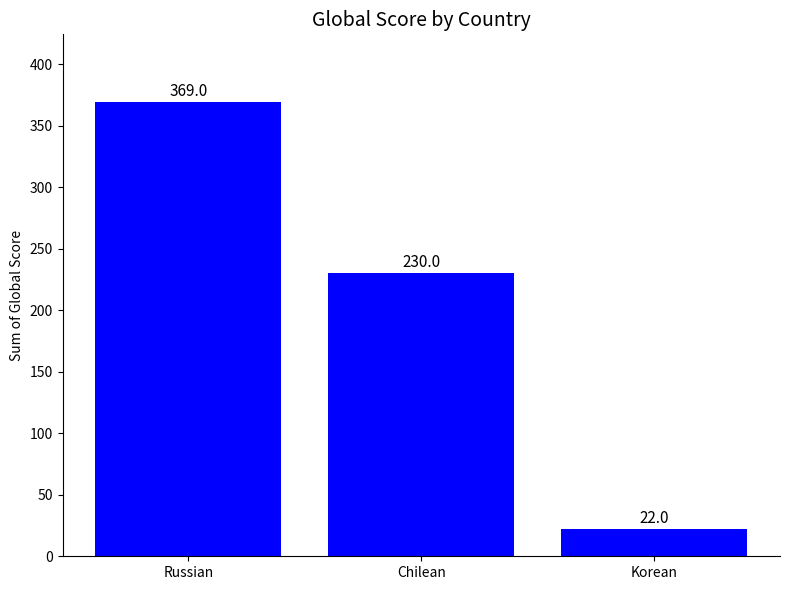

List the labels in order of value, smallest first.

Korean, Chilean, Russian